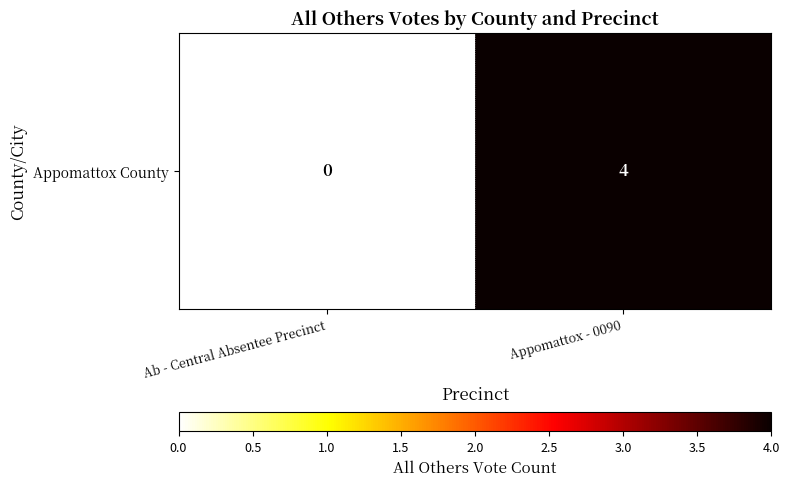

Rank the categories by value from lowest to highest.

Ab - Central Absentee Precinct, Appomattox - 0090